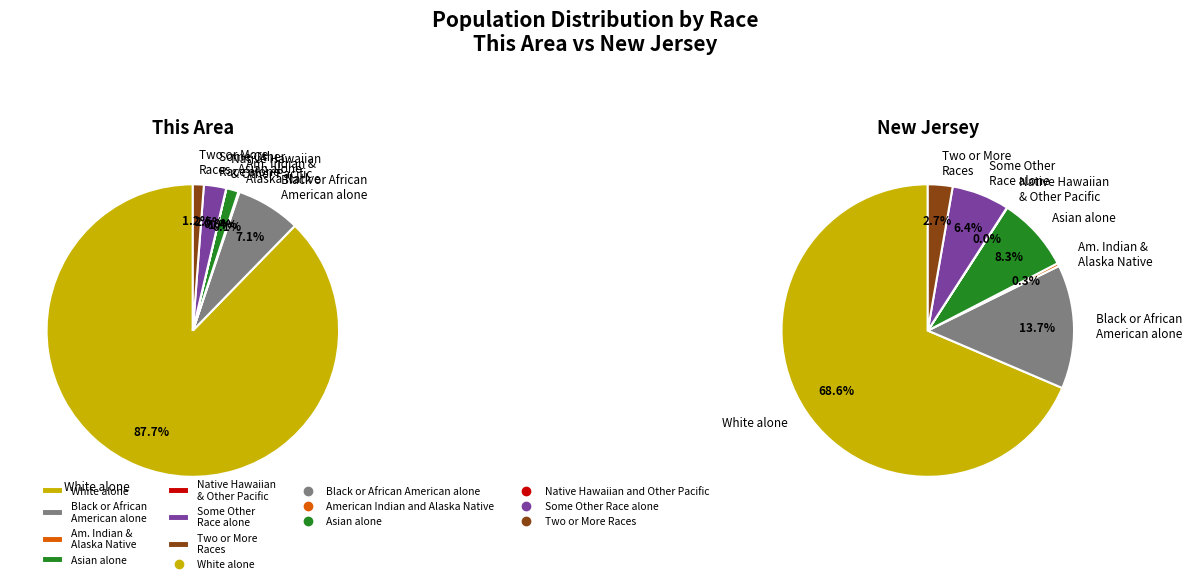

How many segments does this pie chart have?

7